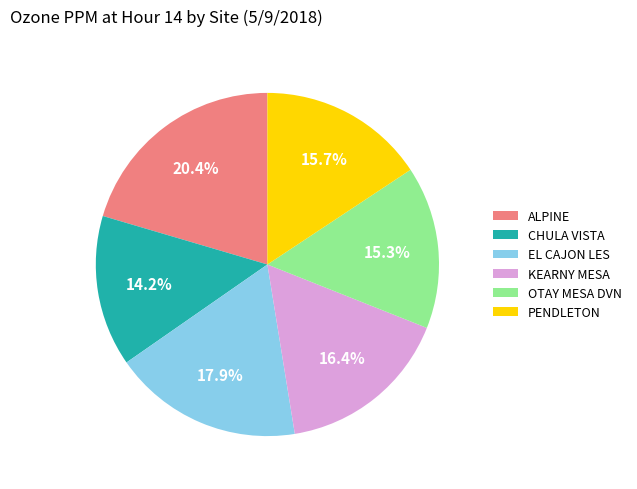

What percentage is NOT represented by OTAY MESA DVN?

84.7%